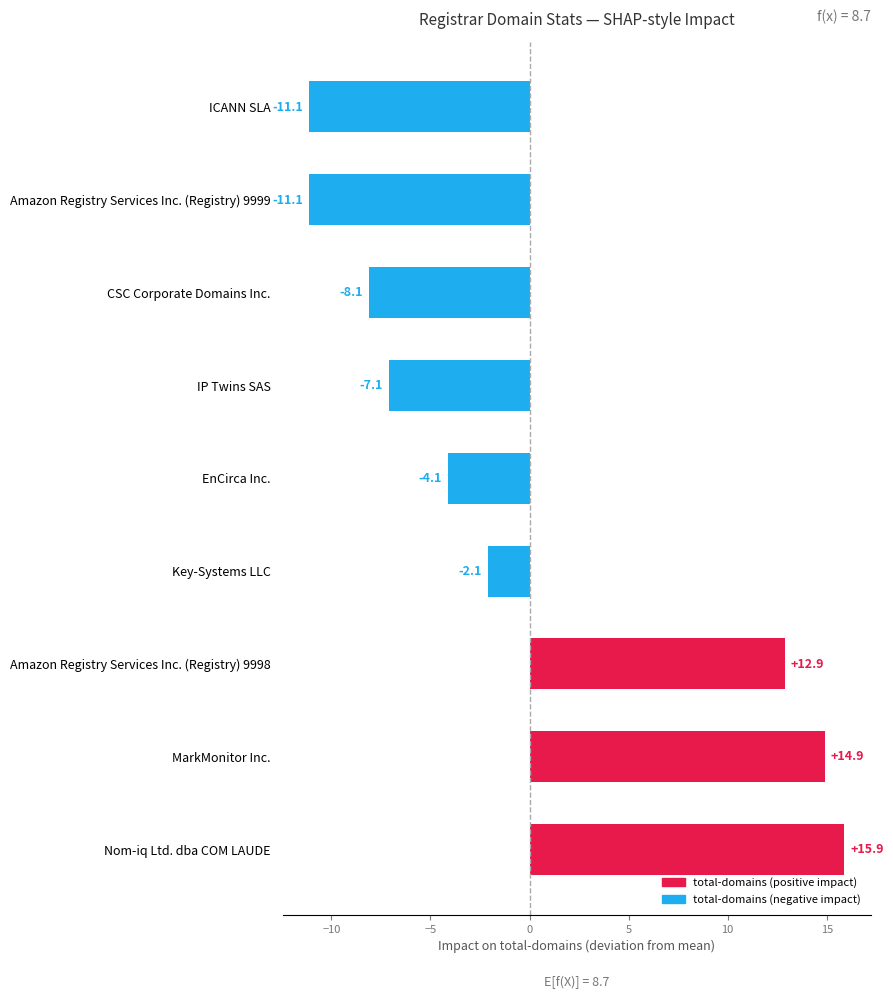

Between IP Twins SAS and CSC Corporate Domains Inc., which is larger?

IP Twins SAS